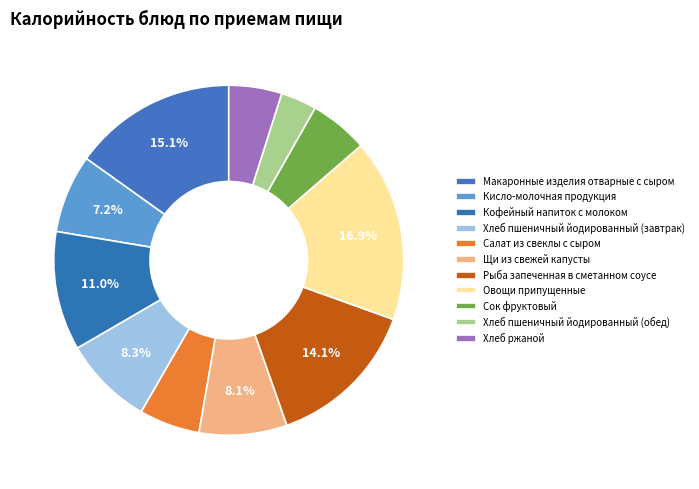

Count the number of slices in the pie.

11